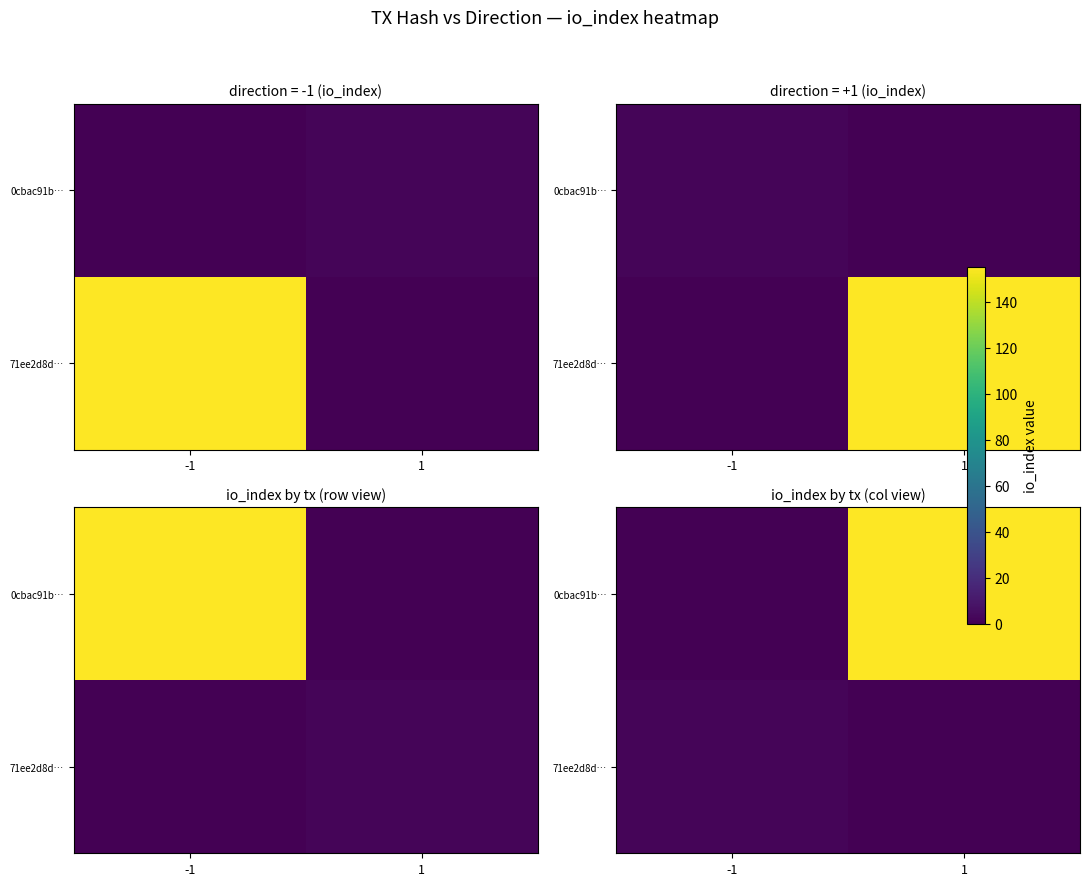

Is it true that 71ee2d8d… equals 3 at -1?

False